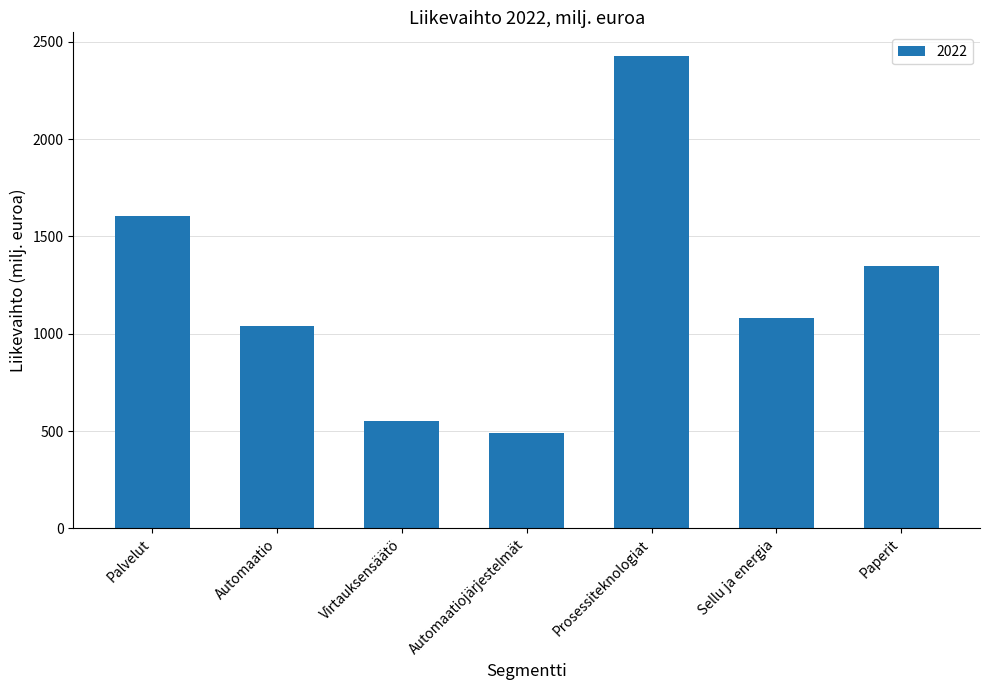

What is the maximum value shown in the chart?

2428